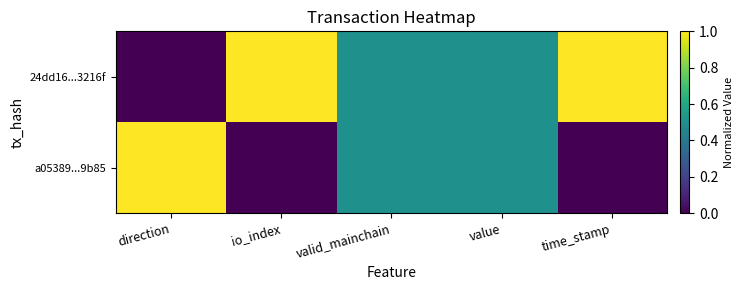

Which series has the widest spread of values?

24dd16...3216f